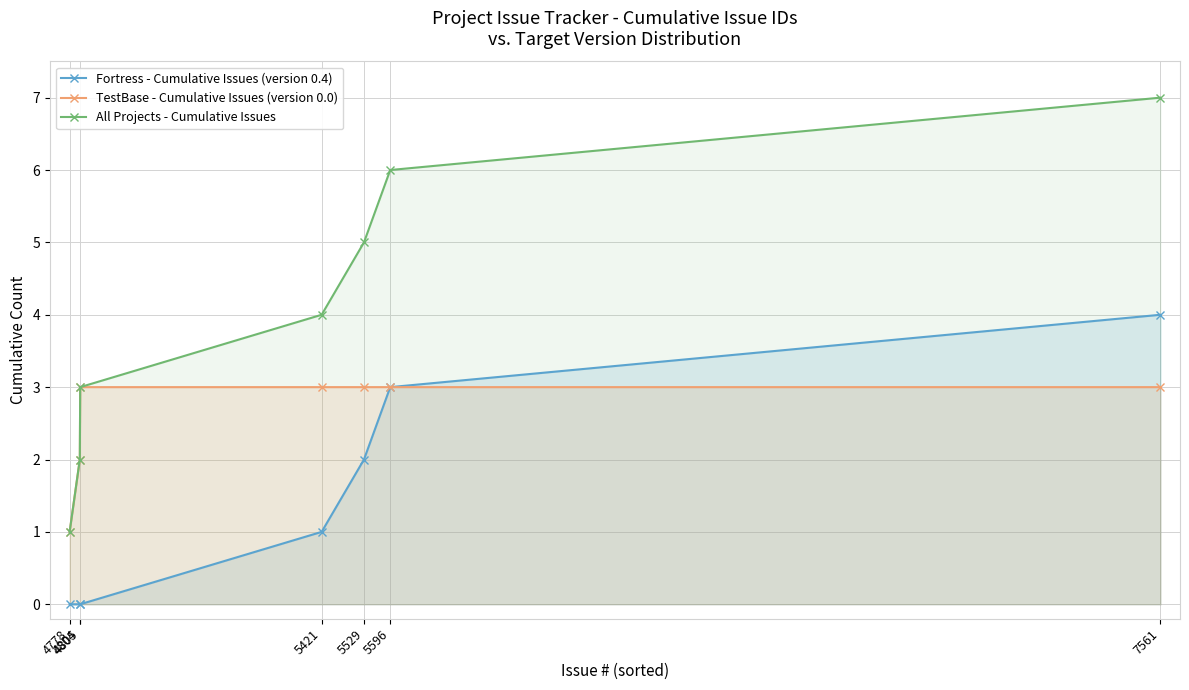

How many values in the Fortress - Cumulative Issues (version 0.4) series are below 1?

3